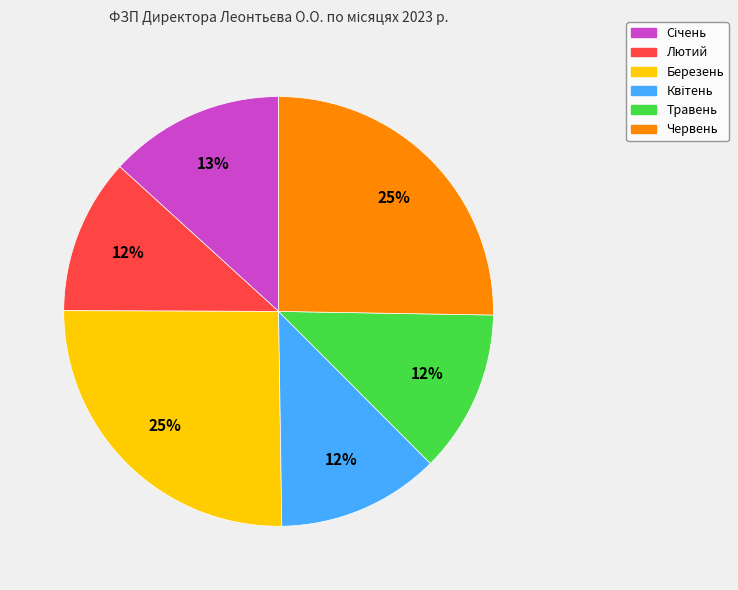

What is the ratio of the value at Червень to the value at Березень?

1.0